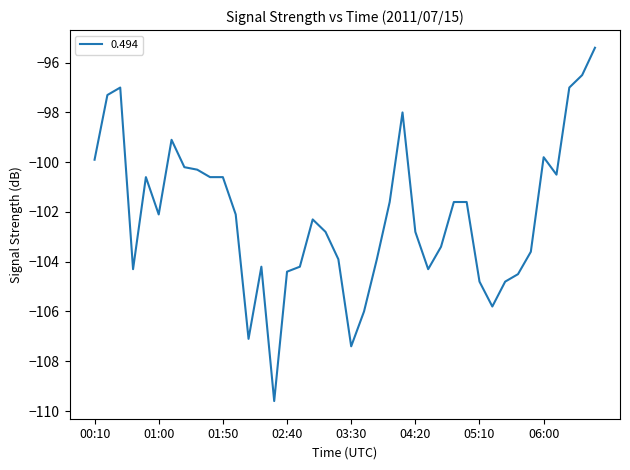

What is the minimum value shown in the chart?

-109.6